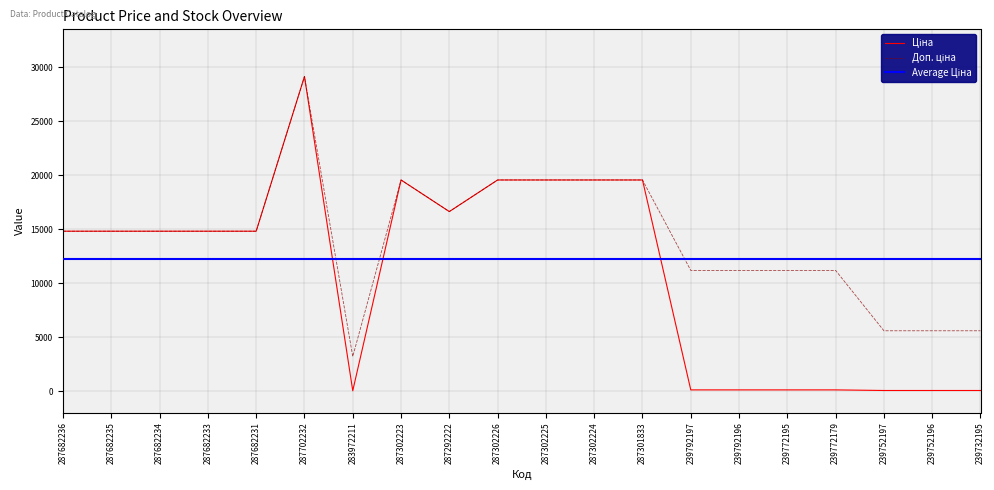

Does the chart have visible grid lines?

Yes